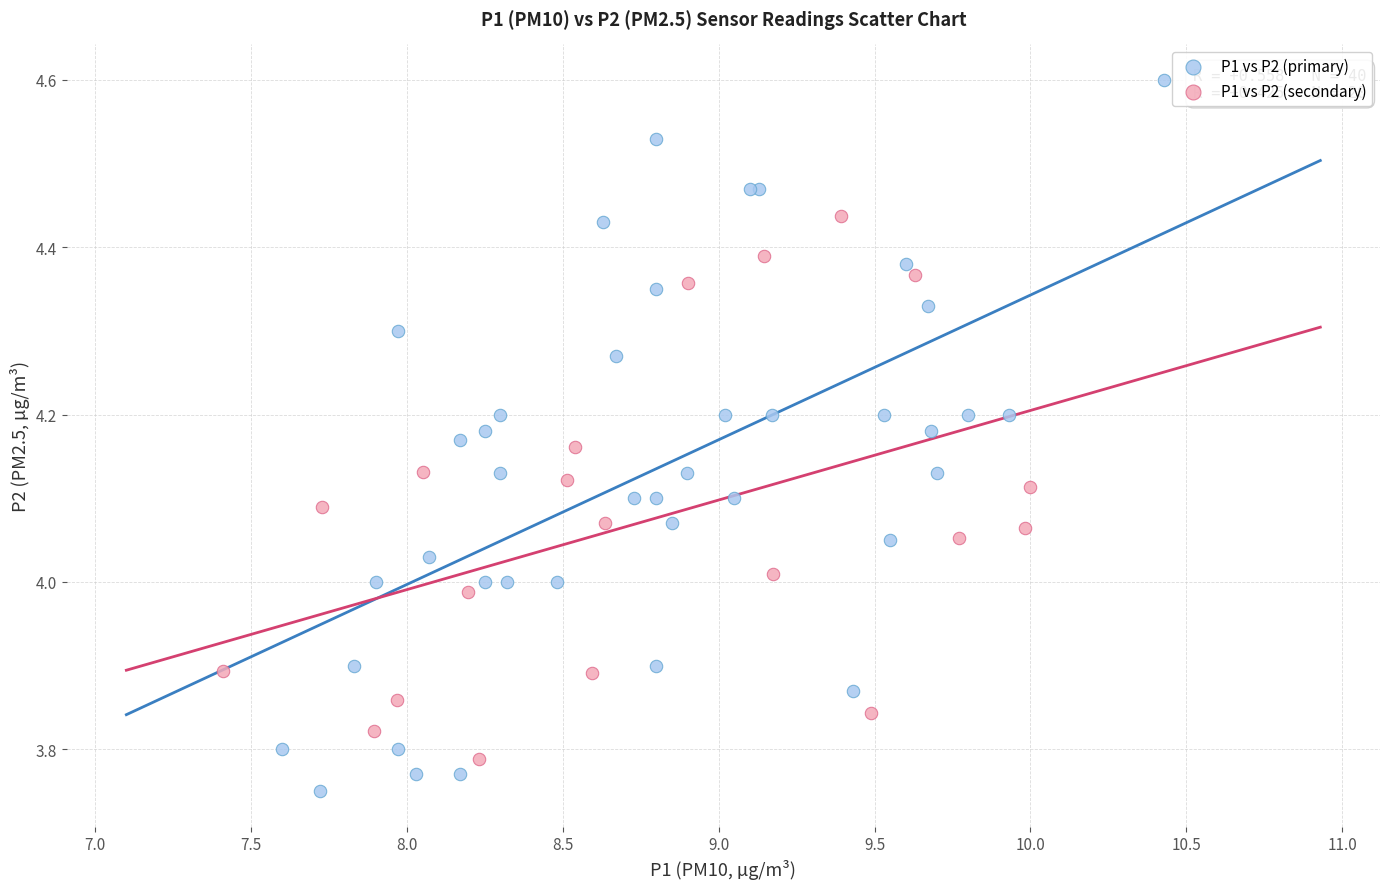

Which series has the largest Y range (max minus min)?

P1 vs P2 (primary)